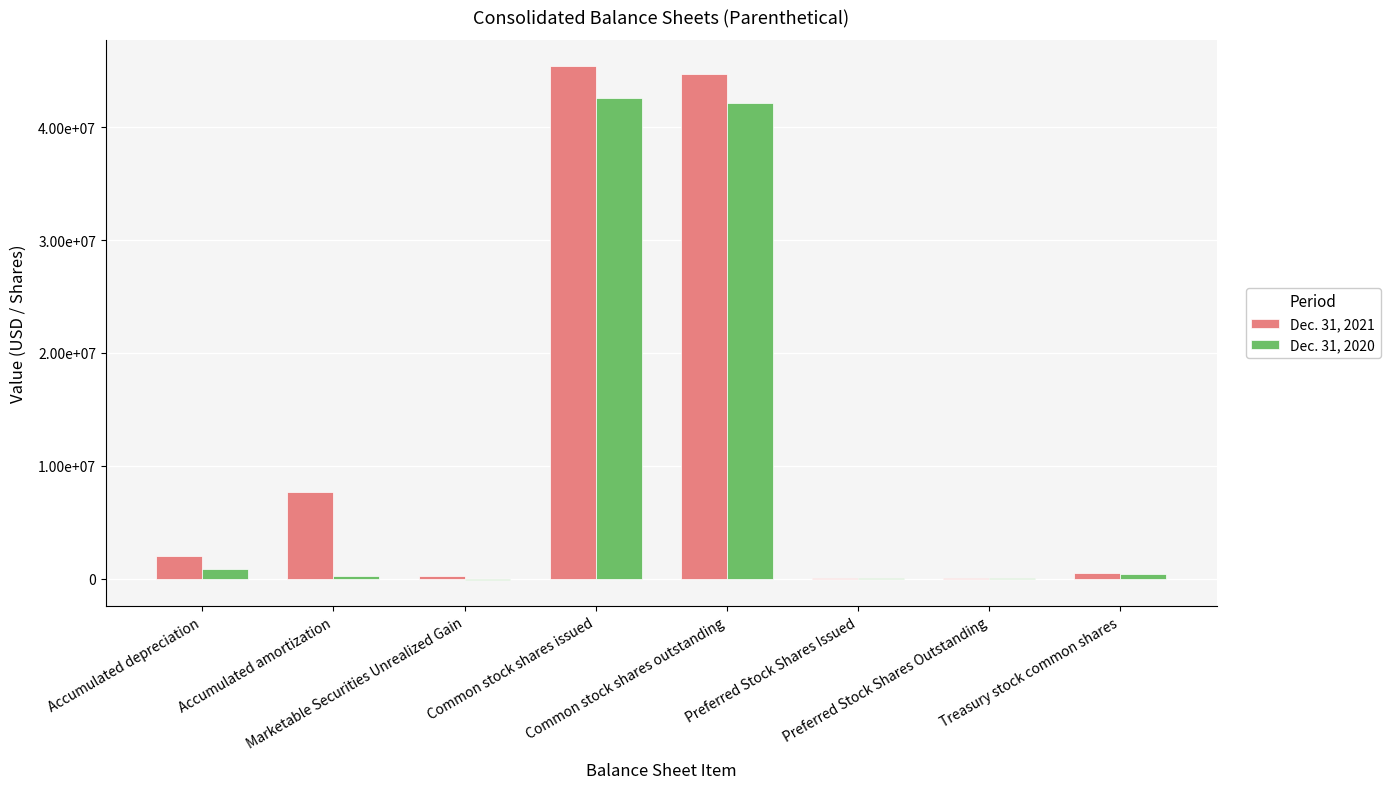

What are all the series names shown in the legend?

Dec. 31, 2021, Dec. 31, 2020